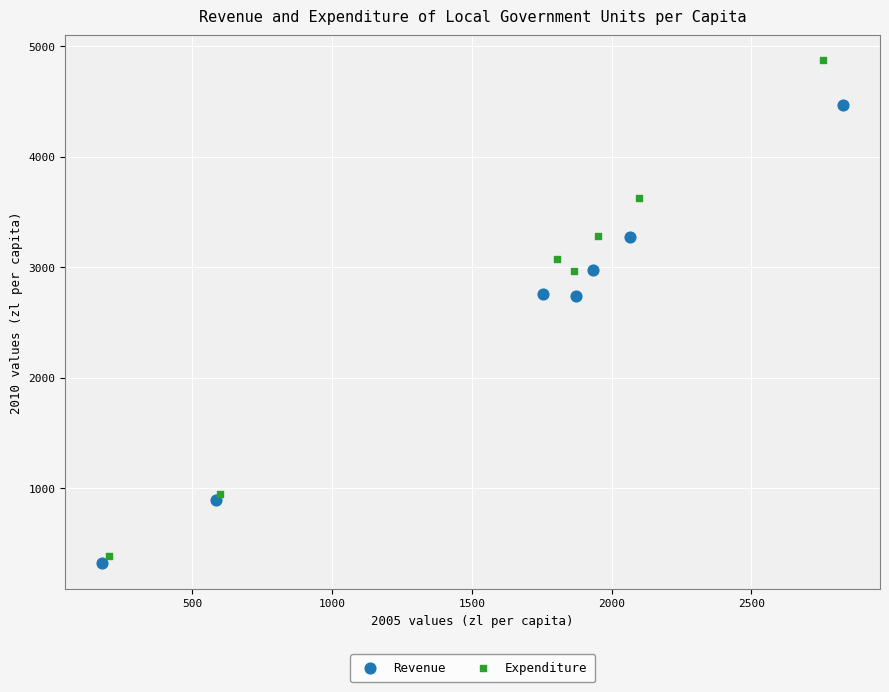

Which series has the largest Y range (max minus min)?

Expenditure